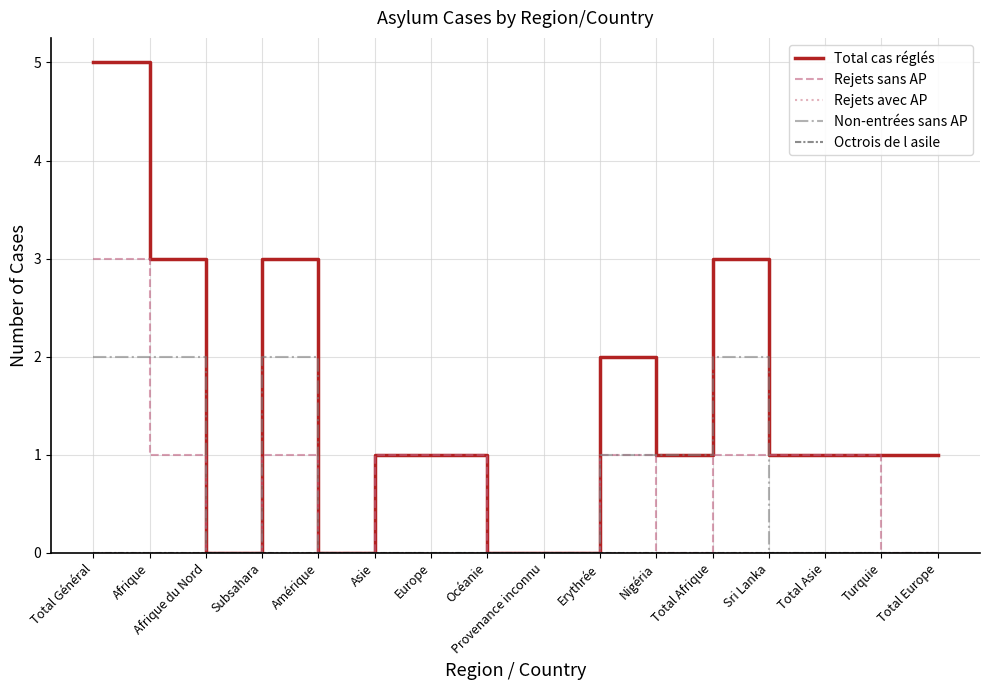

How many interior local peaks does the Non-entrées sans AP series have?

2